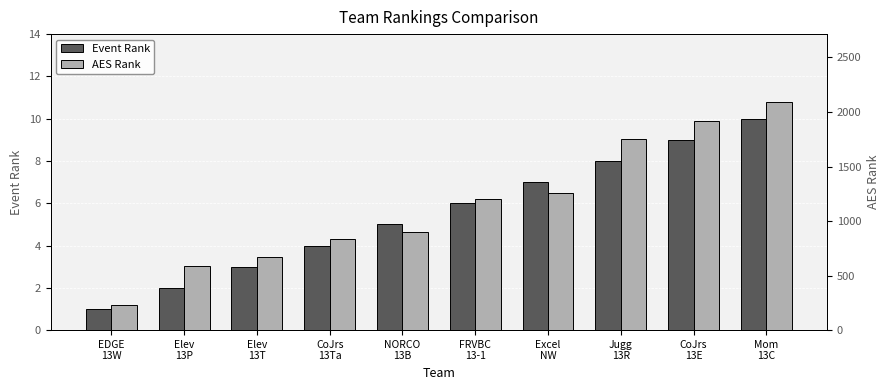

What is the total value across all series at CoJrs
13E?

1926